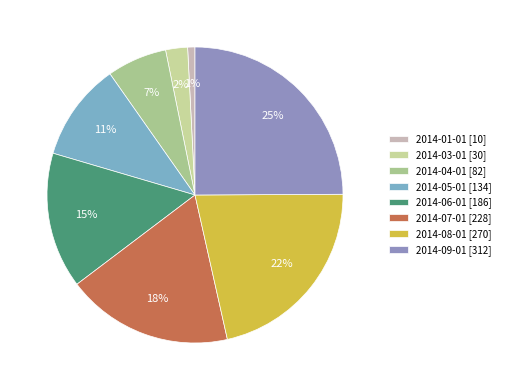

What is the largest slice in the pie chart?

2014-09-01